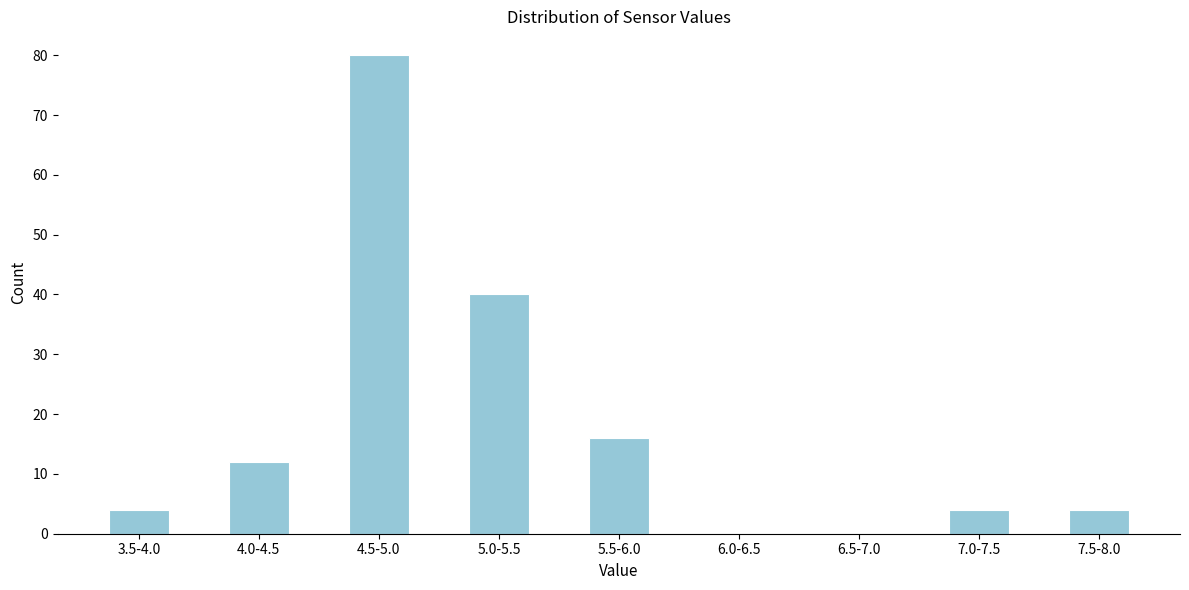

Reading left to right, transcribe all the data shown in this chart.

3.5-4.0=4	4.0-4.5=12	4.5-5.0=80	5.0-5.5=40	5.5-6.0=16	6.0-6.5=0	6.5-7.0=0	7.0-7.5=4	7.5-8.0=4